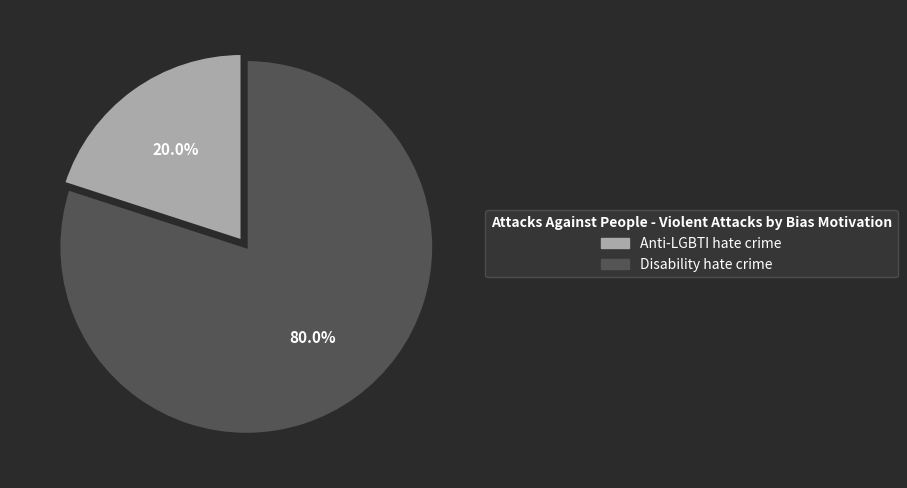

To the nearest percent, what is the difference between the largest and smallest slice percentages?

60%